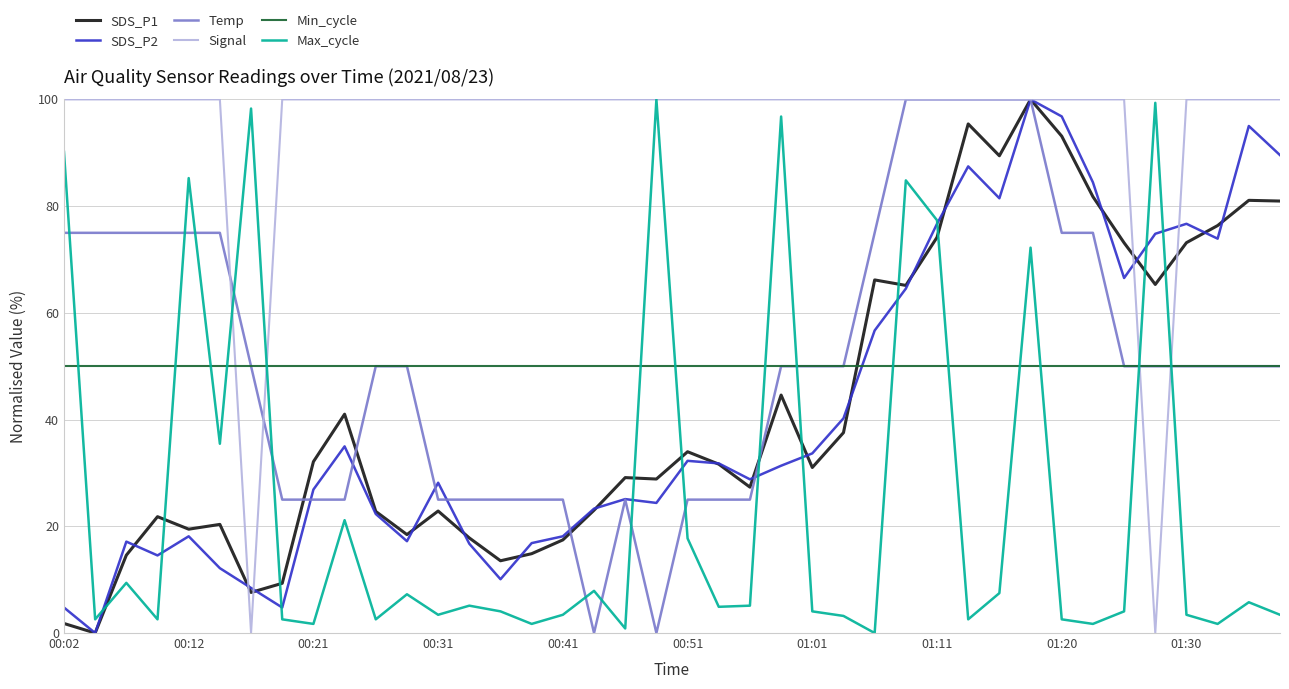

Which series ends up on top after the final intersection of Max_cycle and Min_cycle?

Min_cycle